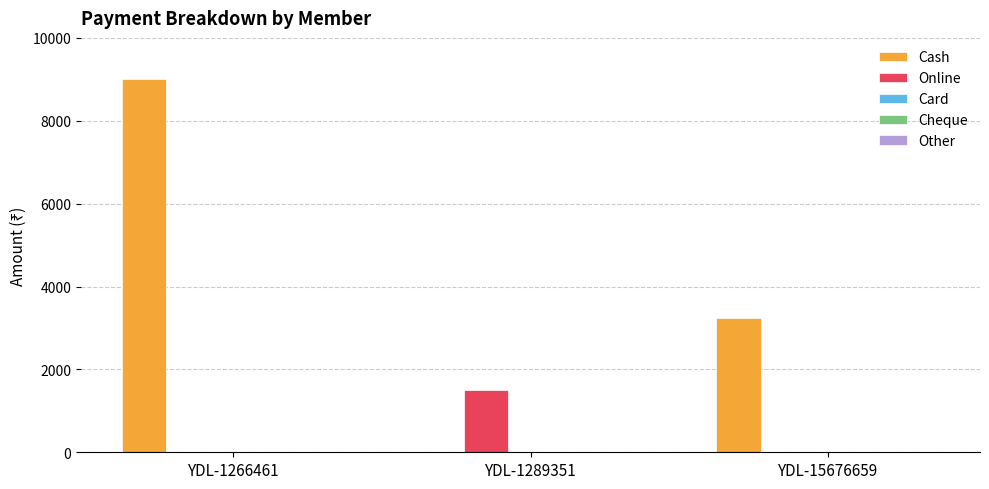

What is the highest value of the Online series?

1500